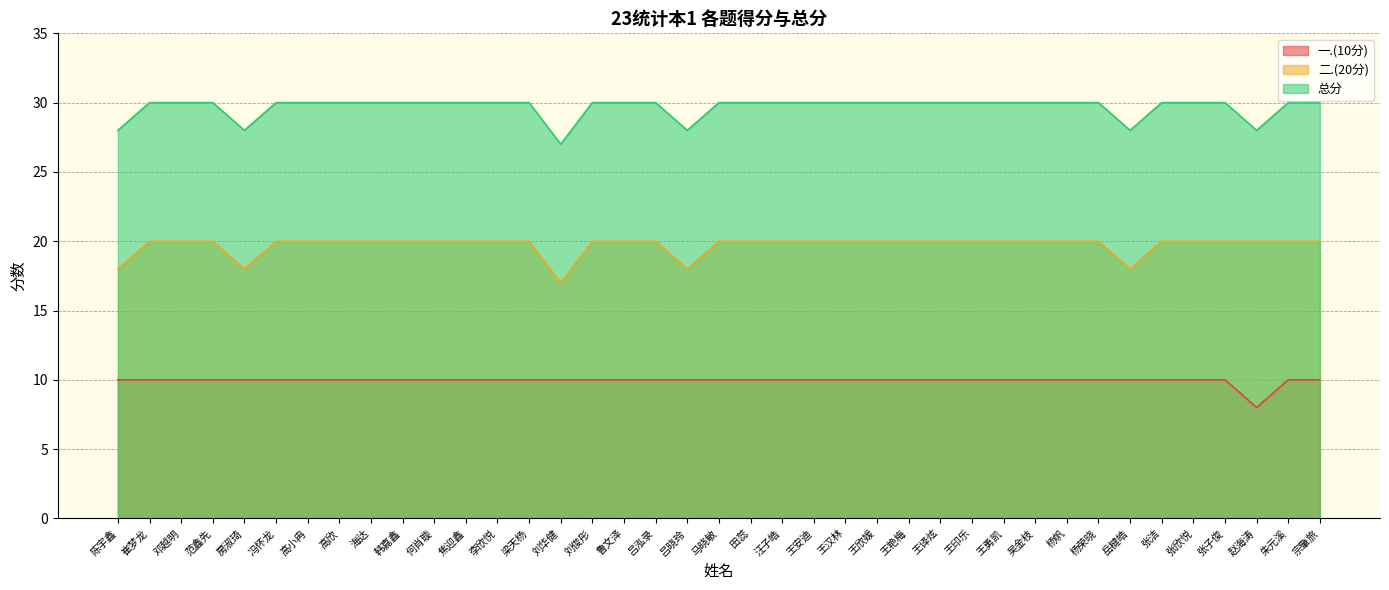

Reading right to left, list all the values displayed in this chart.

一.(10分): 10	10	8	10	10	10	10	10	10	10	10	10	10	10	10	10	10	10	10	10	10	10	10	10	10	10	10	10	10	10	10	10	10	10	10	10	10	10	10
二.(20分): 20	20	20	20	20	20	18	20	20	20	20	20	20	20	20	20	20	20	20	20	18	20	20	20	17	20	20	20	20	20	20	20	20	20	18	20	20	20	18
总分: 30	30	28	30	30	30	28	30	30	30	30	30	30	30	30	30	30	30	30	30	28	30	30	30	27	30	30	30	30	30	30	30	30	30	28	30	30	30	28